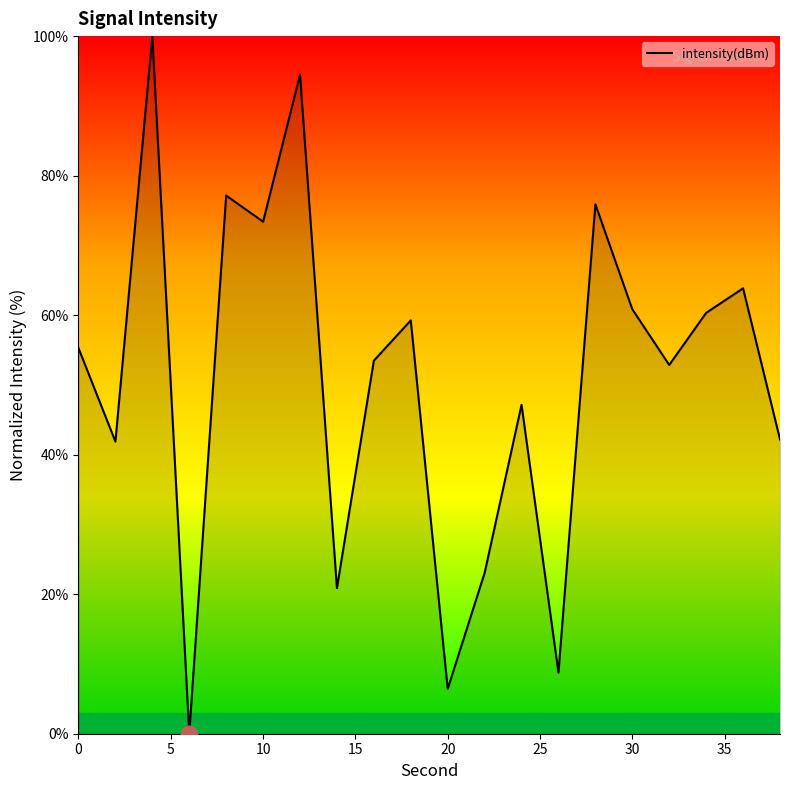

Does the chart display data point markers on the line(s)?

No